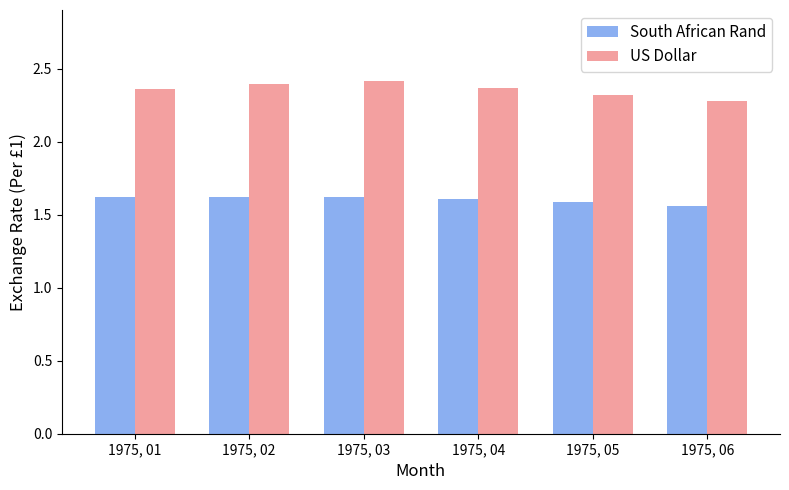

Is the value of South African Rand at 1975, 05 greater than the value of US Dollar at 1975, 02?

No